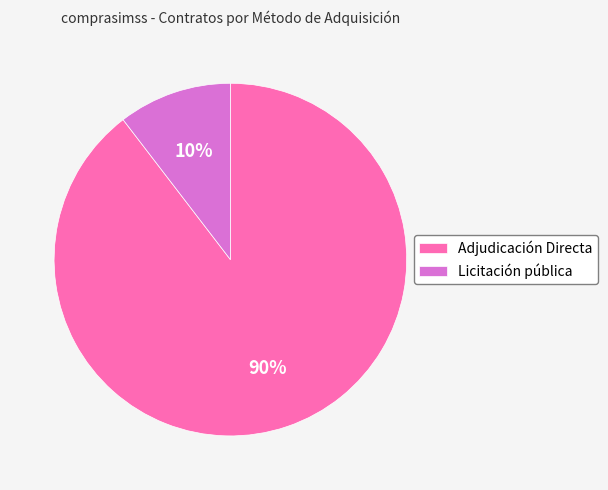

To the nearest percent, what is the average slice percentage?

50%